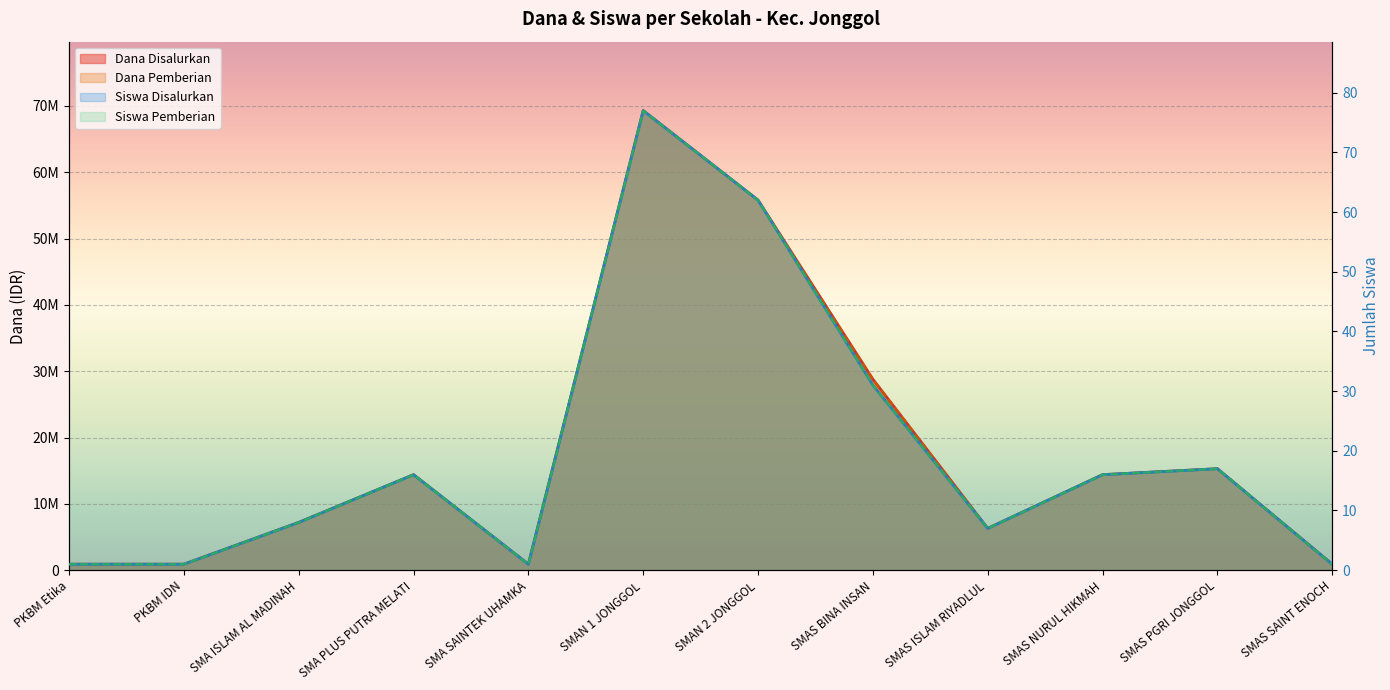

True or false: Dana Disalurkan and Dana Pemberian cross at least once.

False